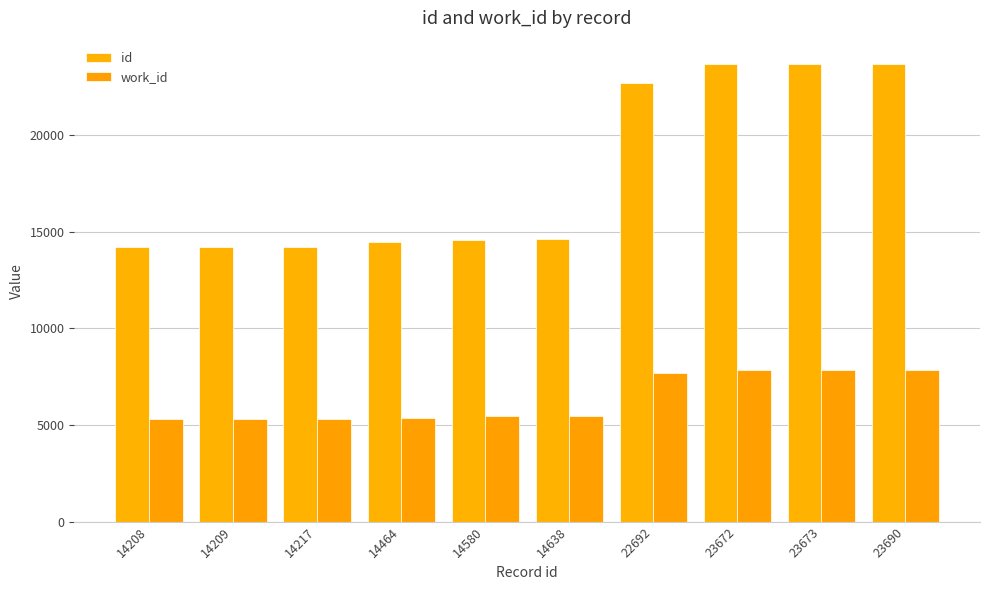

What are all the series names shown in the legend?

id, work_id